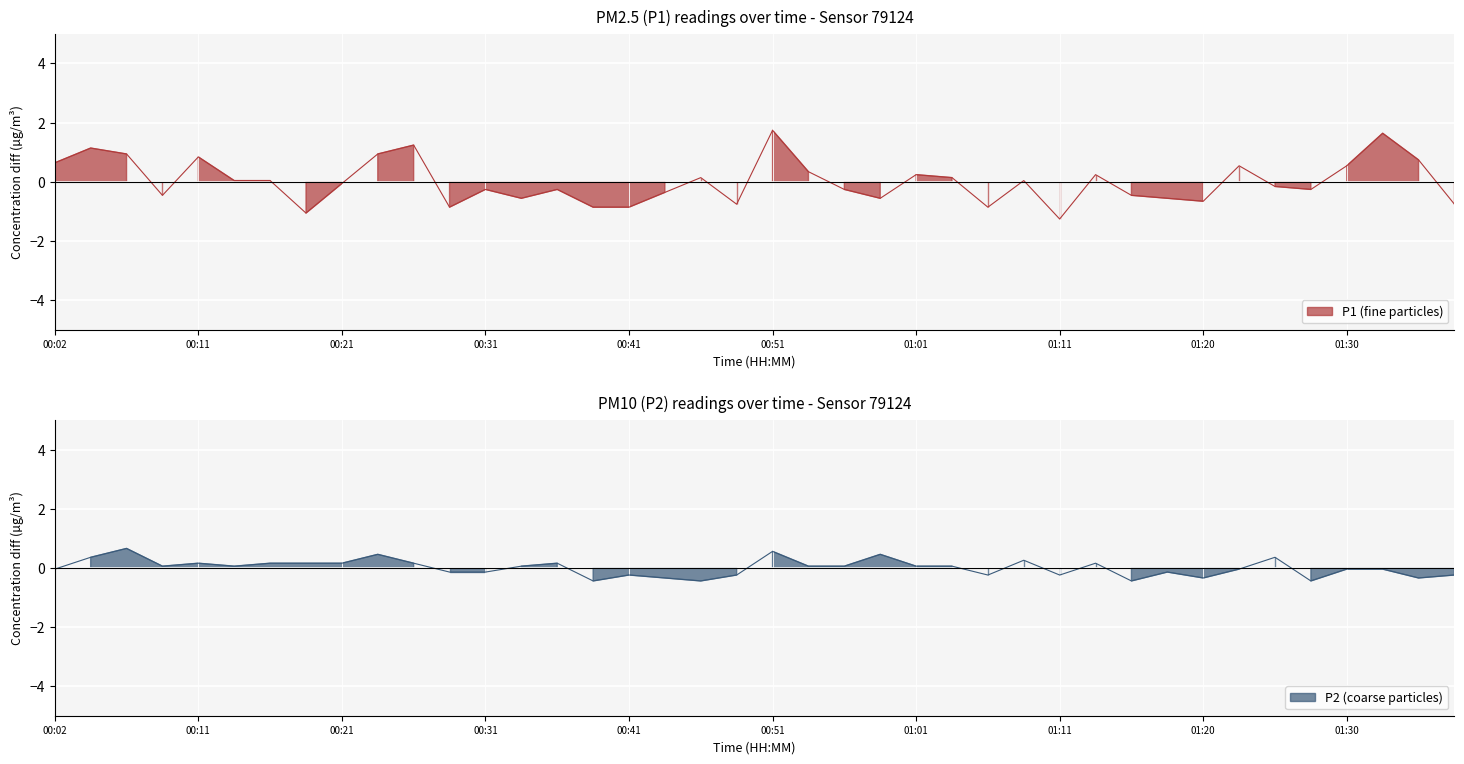

Reading right to left, extract all data points from this chart.

P1: -0.8	0.7	1.6	0.5	-0.3	-0.2	0.5	-0.7	-0.6	-0.5	0.2	-1.3	0.0	-0.9	0.1	0.2	-0.6	-0.3	0.3	1.7	-0.8	0.1	-0.4	-0.9	-0.9	-0.3	-0.6	-0.3	-0.9	1.2	0.9	-0.1	-1.1	0.0	0.0	0.8	-0.5	0.9	1.1	0.6
P2: -0.2	-0.3	-0.0	-0.0	-0.4	0.4	-0.0	-0.3	-0.1	-0.4	0.2	-0.2	0.3	-0.2	0.1	0.1	0.5	0.1	0.1	0.6	-0.2	-0.4	-0.3	-0.2	-0.4	0.2	0.1	-0.1	-0.1	0.2	0.5	0.2	0.2	0.2	0.1	0.2	0.1	0.7	0.4	-0.0